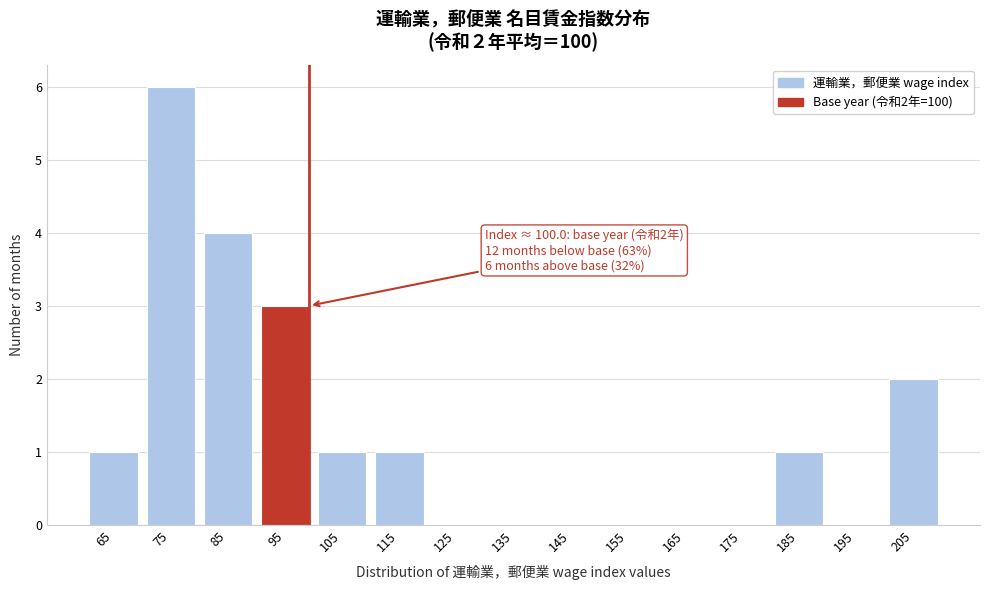

Reading left to right, list all the values displayed in this chart.

65=1	75=6	85=4	95=3	105=1	115=1	125=0	135=0	145=0	155=0	165=0	175=0	185=1	195=0	205=2